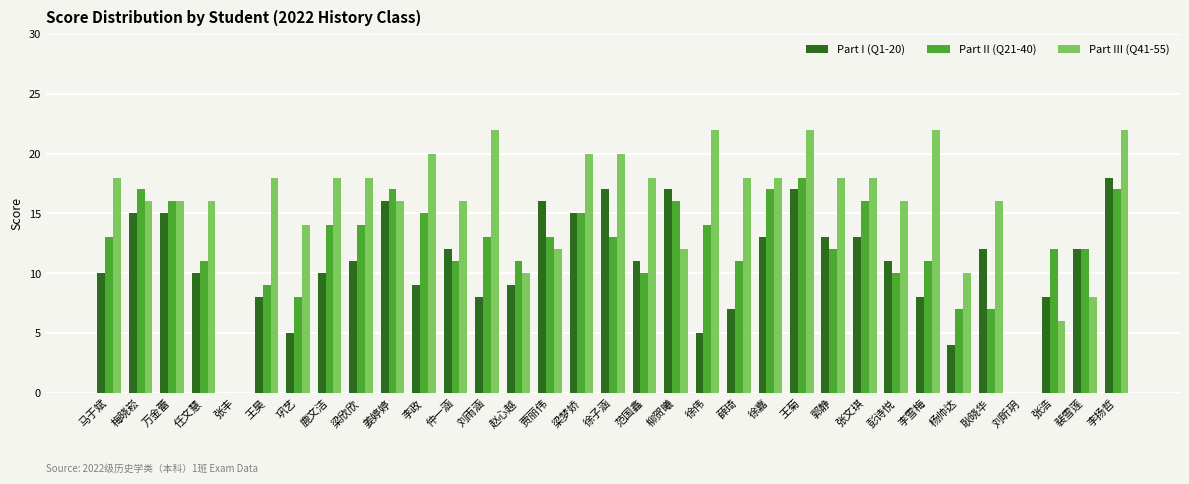

Which series has the largest total across all categories?

Part III (Q41-55)